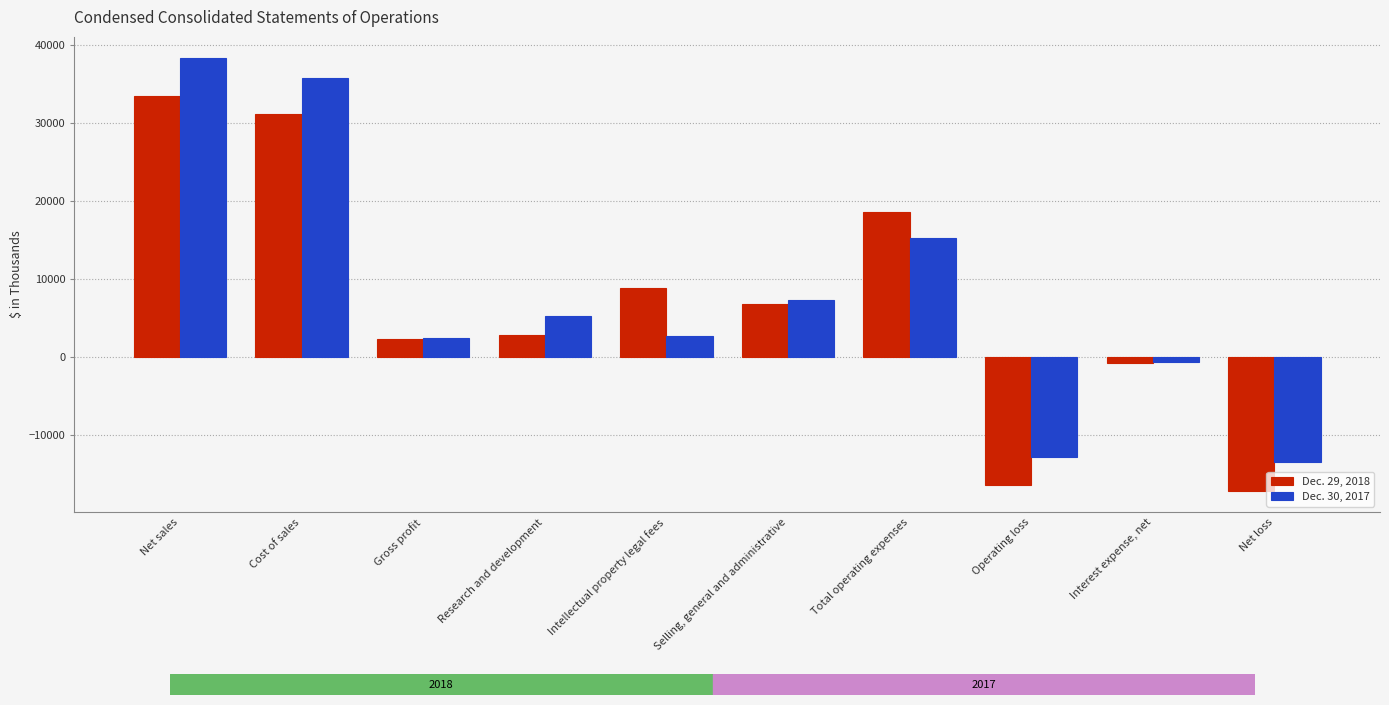

True or false: Dec. 30, 2017 has a value of 35866 at Cost of sales.

True